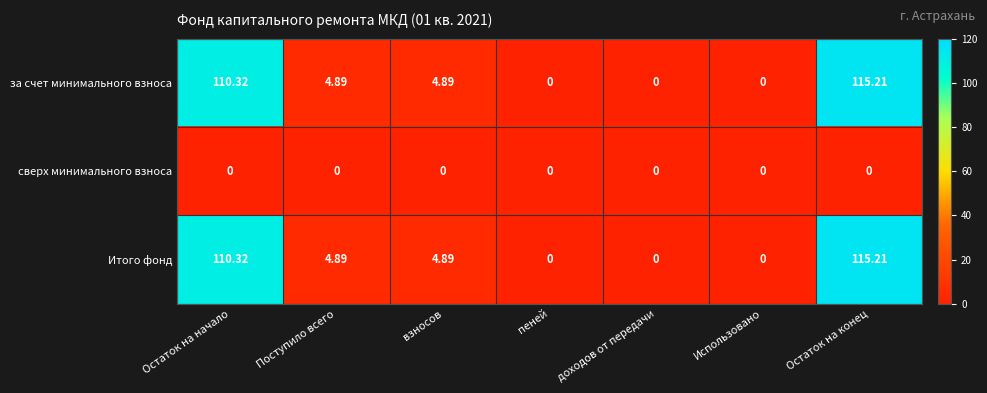

At which label does за счет минимального взноса first exceed 4?

Остаток на начало